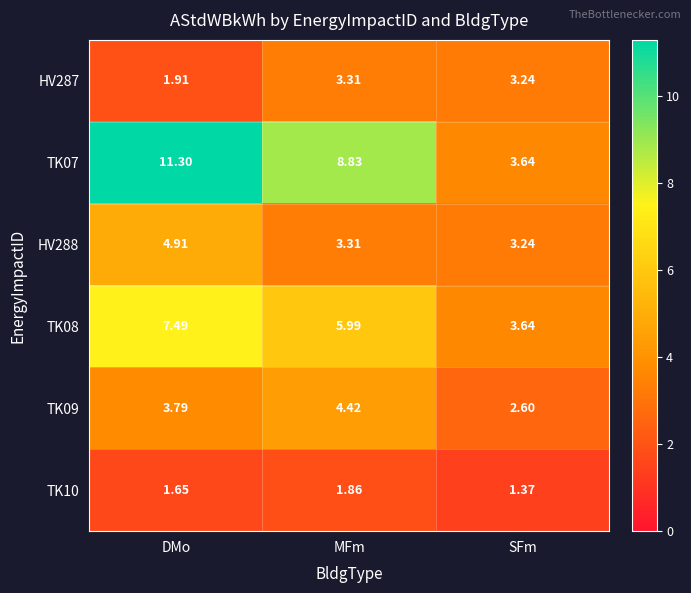

How many distinct data groups are displayed?

6